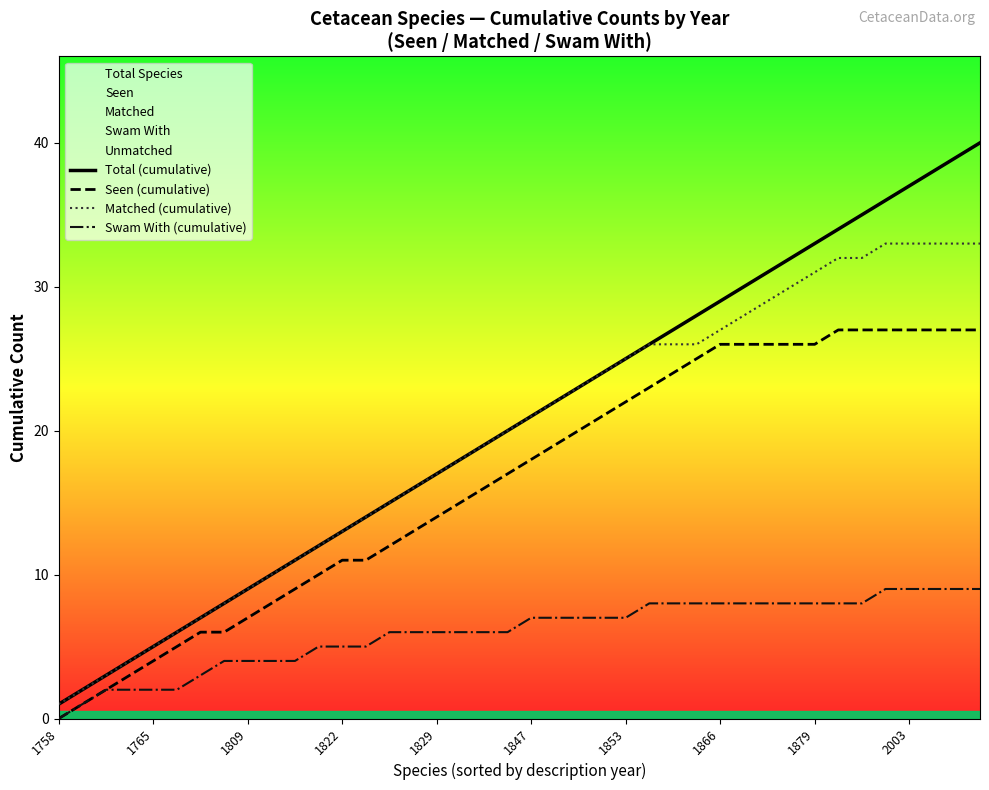

The Swam With (cumulative) series shows 2 at 17. True or false?

False